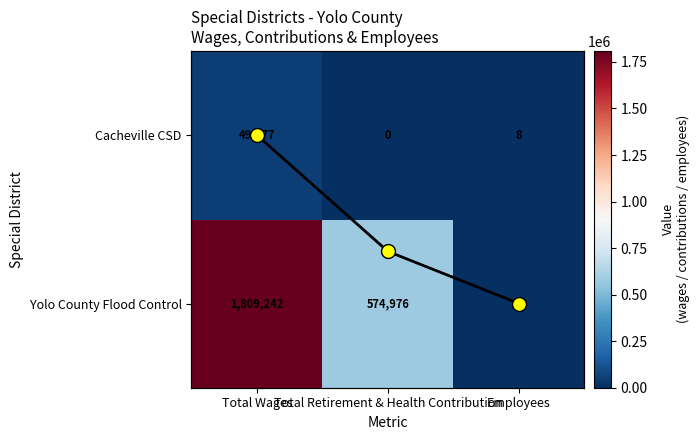

Is it true that Yolo County Flood Control equals 166969 at Total Retirement & Health Contribution?

False